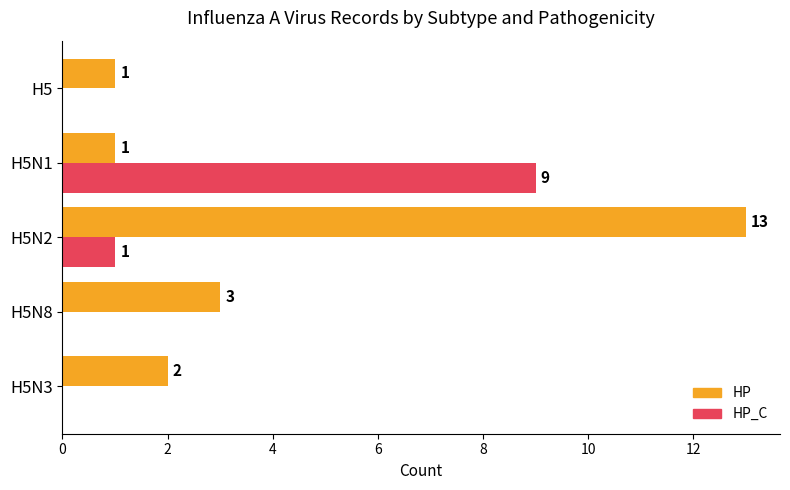

How many data points does each series have?

5